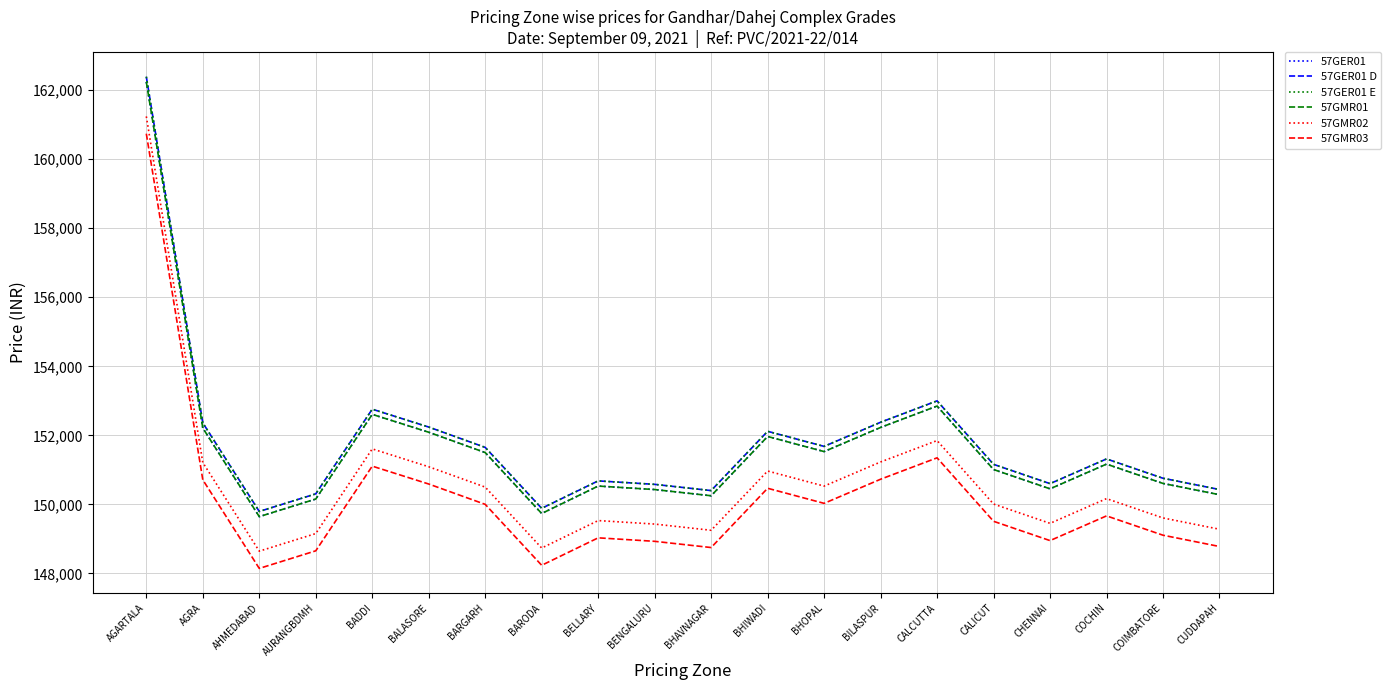

How many lines are shown in the chart?

6